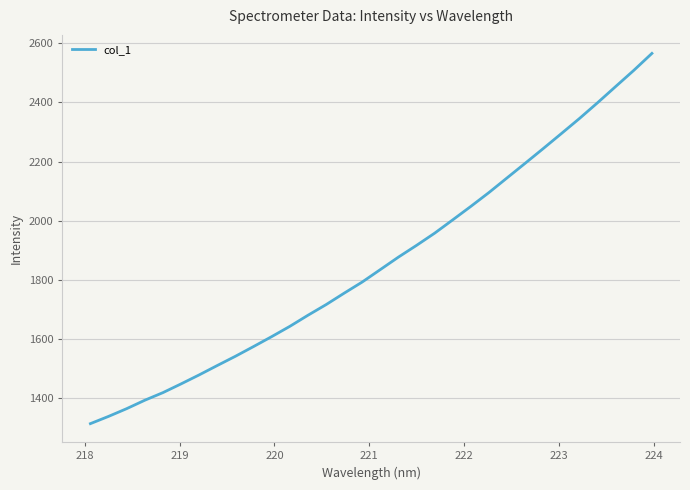

What is the minimum value shown in the chart?

1313.1